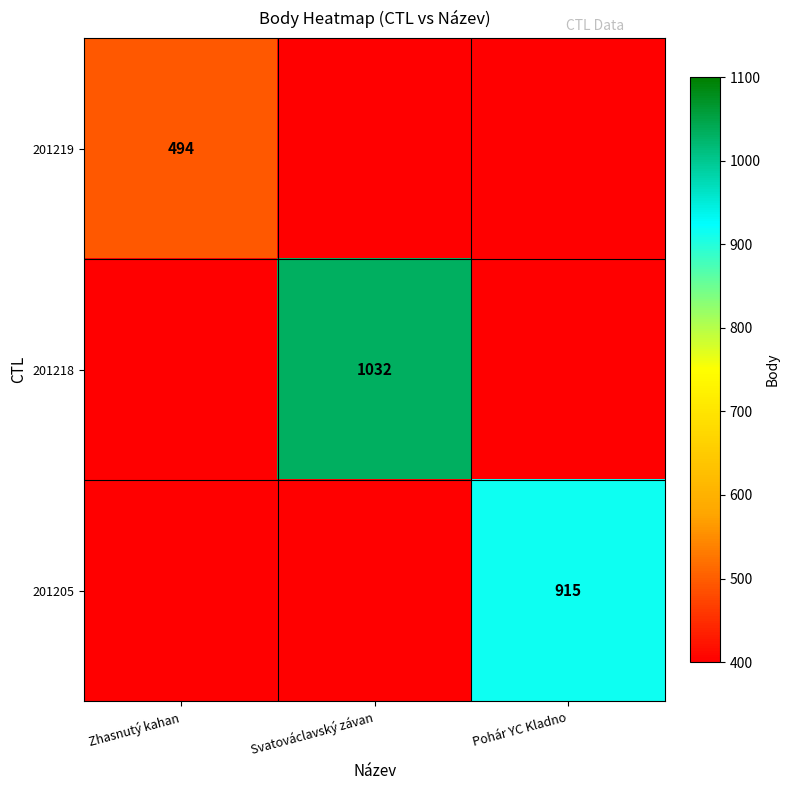

Is it true that 201205 equals 915 at Pohár YC Kladno?

True